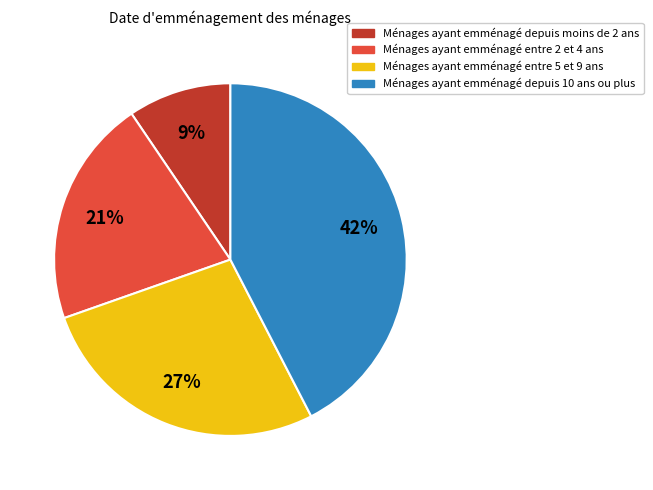

Is the sum of Ménages ayant emménagé entre 2 et 4 ans and Ménages ayant emménagé depuis 10 ans ou plus greater than half?

Yes